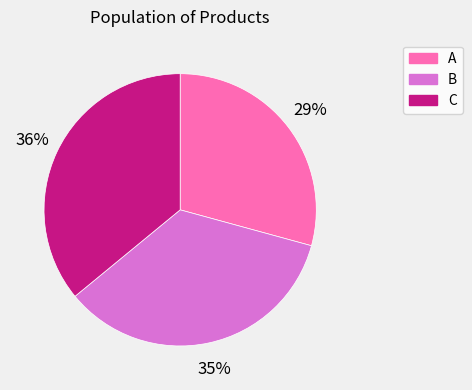

True or false: A accounts for 29% of the total.

True